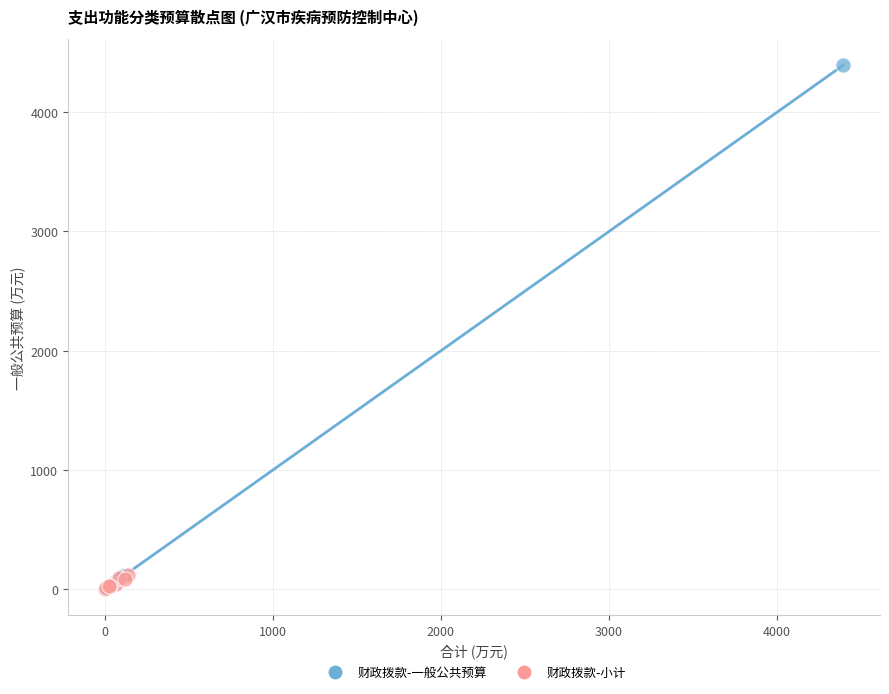

Which series has the widest spread of Y values?

财政拨款-一般公共预算